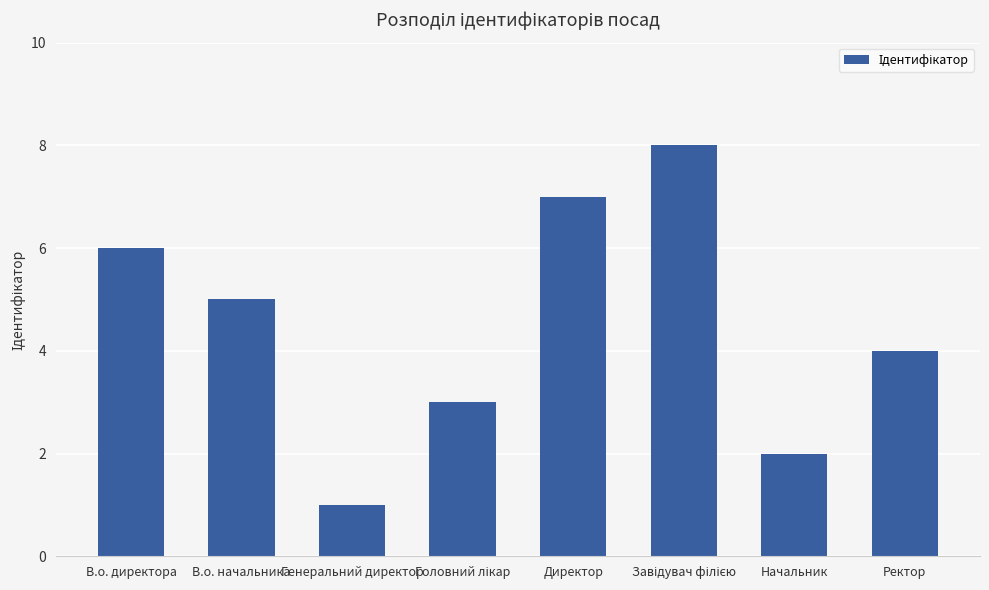

Does the chart contain stacked bars?

No